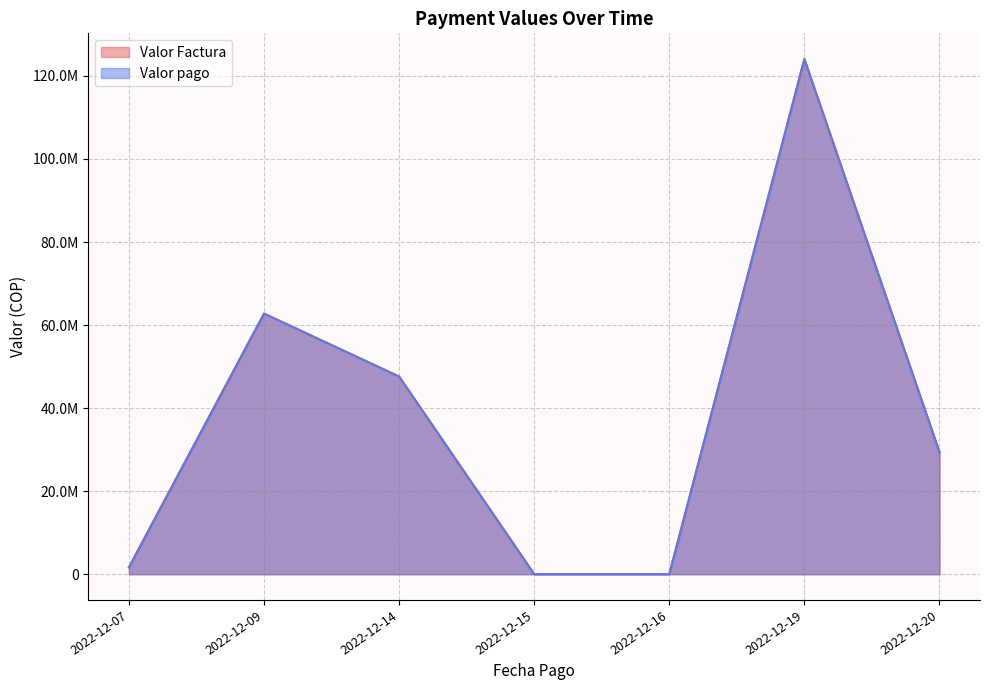

What is the total value across all series at 2022-12-09?

124761918.0